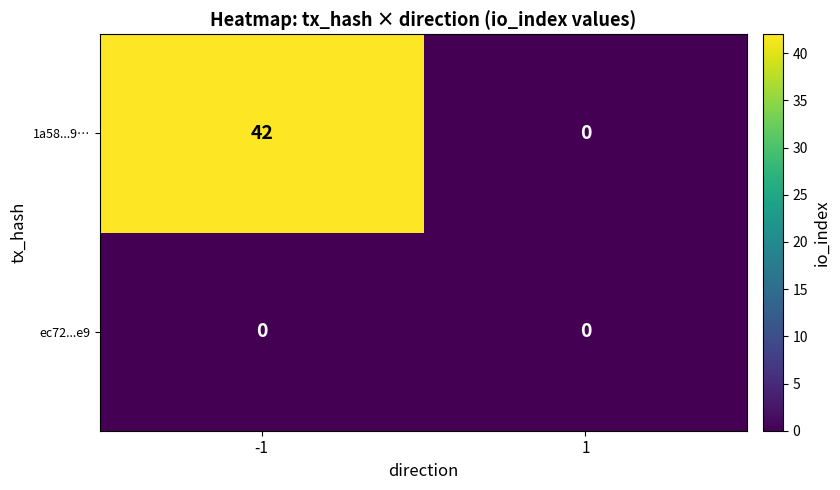

What is the total value across all series at -1?

42